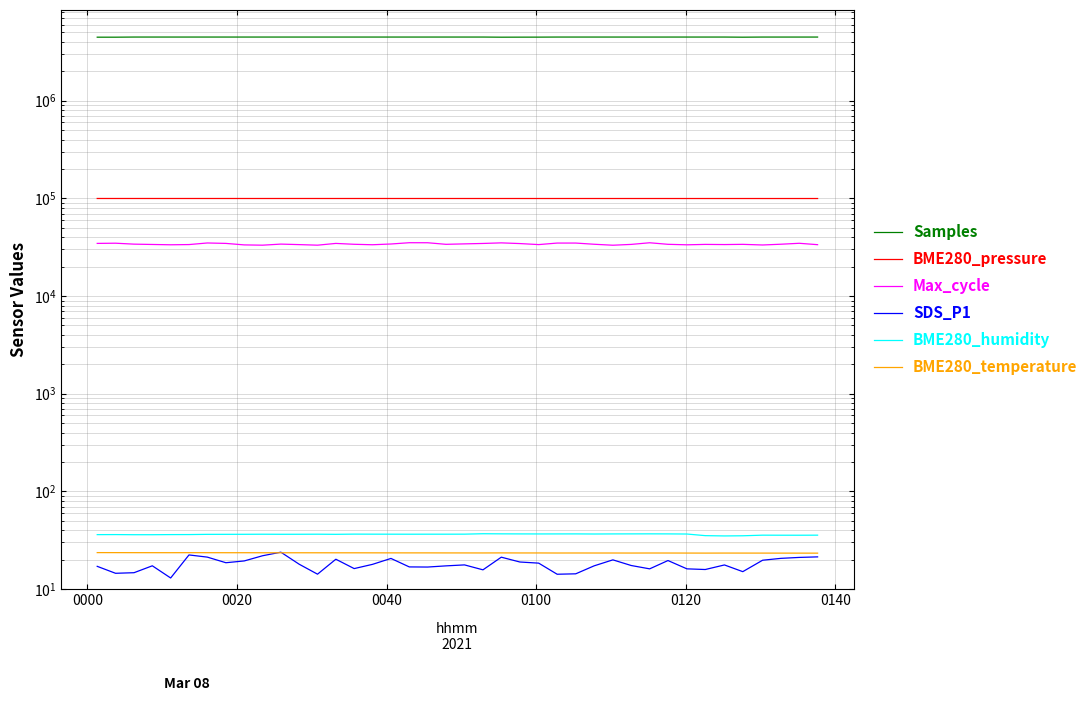

Reading left to right, transcribe all the data shown in this chart.

Samples: 4470221.0	4470531.0	4484503.0	4484646.0	4484351.0	4484360.0	4484826.0	4484626.0	4484455.0	4484535.0	4484117.0	4484434.0	4484515.0	4484607.0	4484085.0	4484440.0	4484502.0	4484248.0	4484598.0	4484642.0	4484373.0	4484504.0	4470270.0	4474437.0	4476529.0	4484462.0	4484394.0	4484257.0	4484595.0	4484006.0	4484170.0	4484178.0	4484282.0	4484180.0	4484419.0	4470226.0	4484068.0	4483956.0	4484026.0	4484106.0
BME280_pressure: 99731.3	99721.5	99726.3	99720.0	99718.3	99720.8	99720.2	99716.7	99711.2	99707.9	99711.7	99714.4	99707.3	99705.7	99697.5	99705.0	99700.7	99696.3	99699.0	99695.7	99686.7	99693.2	99686.4	99685.0	99685.0	99680.0	99684.4	99676.5	99679.2	99673.2	99668.3	99661.2	99652.4	99658.1	99666.0	99661.6	99654.5	99656.4	99657.5	99658.5
Max_cycle: 34592.0	34749.0	33990.0	33732.0	33483.0	33651.0	34936.0	34588.0	33392.0	33172.0	34023.0	33623.0	33175.0	34576.0	33876.0	33513.0	34108.0	35152.0	35131.0	33851.0	34208.0	34545.0	35027.0	34456.0	33635.0	34863.0	34870.0	33906.0	33138.0	33786.0	35110.0	33855.0	33465.0	33785.0	33661.0	33832.0	33324.0	33928.0	34684.0	33567.0
SDS_P1: 17.1	14.5	14.7	17.3	13.0	22.4	21.2	18.6	19.4	21.9	23.9	17.9	14.2	20.2	16.2	17.9	20.6	16.9	16.8	17.3	17.7	15.7	21.2	18.9	18.4	14.2	14.3	17.3	19.9	17.4	16.1	19.6	16.1	15.8	17.6	15.1	19.7	20.6	21.1	21.4
BME280_humidity: 36.1	36.1	36.0	36.0	36.1	36.1	36.3	36.3	36.4	36.4	36.4	36.4	36.4	36.3	36.5	36.5	36.5	36.4	36.5	36.5	36.5	36.8	36.7	36.7	36.7	36.7	36.7	36.6	36.7	36.7	36.7	36.7	36.6	35.2	35.0	35.1	35.6	35.6	35.6	35.6
BME280_temperature: 23.6	23.6	23.6	23.6	23.6	23.6	23.6	23.6	23.6	23.5	23.5	23.5	23.5	23.5	23.5	23.5	23.5	23.5	23.5	23.4	23.4	23.4	23.4	23.4	23.4	23.4	23.4	23.4	23.4	23.4	23.4	23.4	23.4	23.3	23.4	23.4	23.3	23.3	23.3	23.3